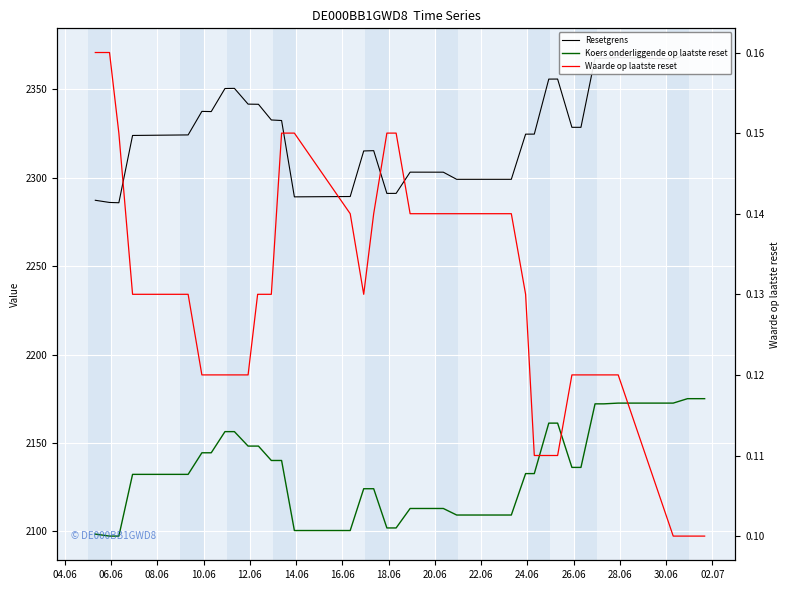

How many data points in Koers onderliggende op laatste reset are less than 2136?

18